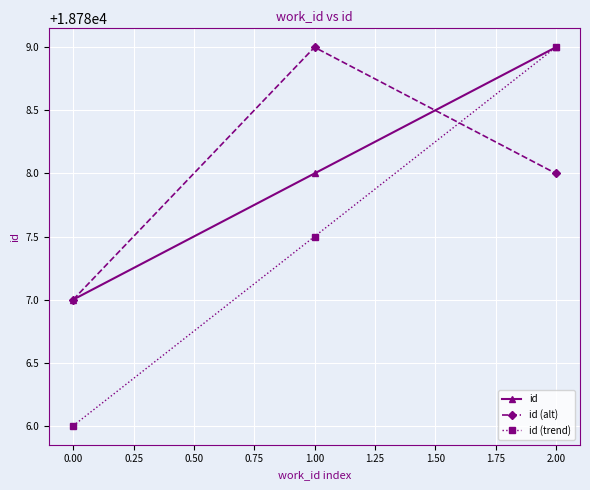

What is the difference between the maximum and minimum values in the id (alt) series?

2.0